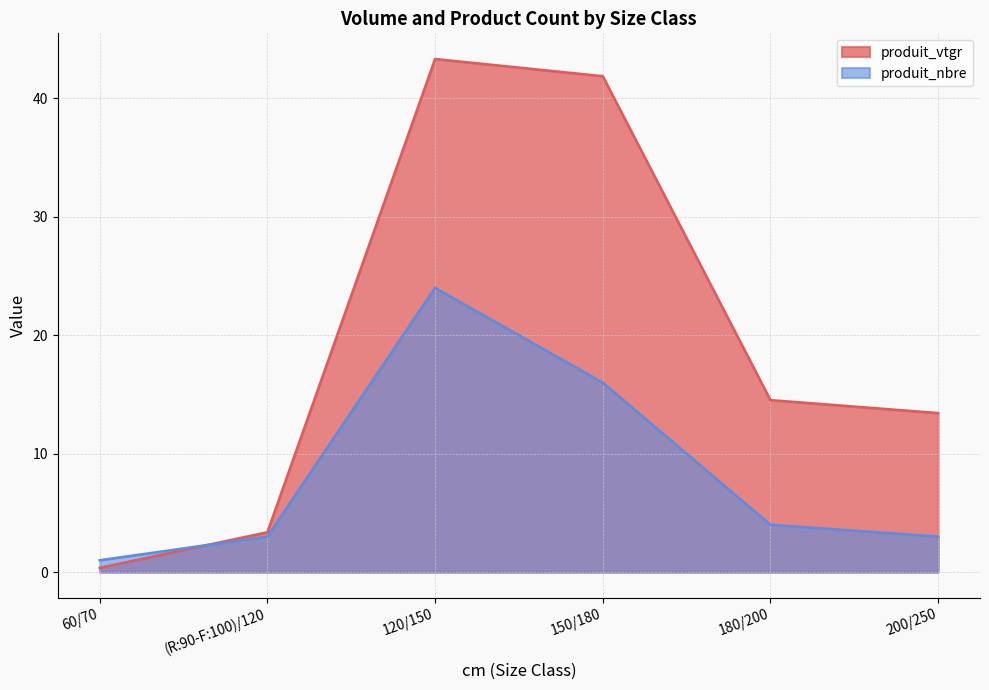

Rank the series by their average value, from lowest to highest.

produit_nbre, produit_vtgr